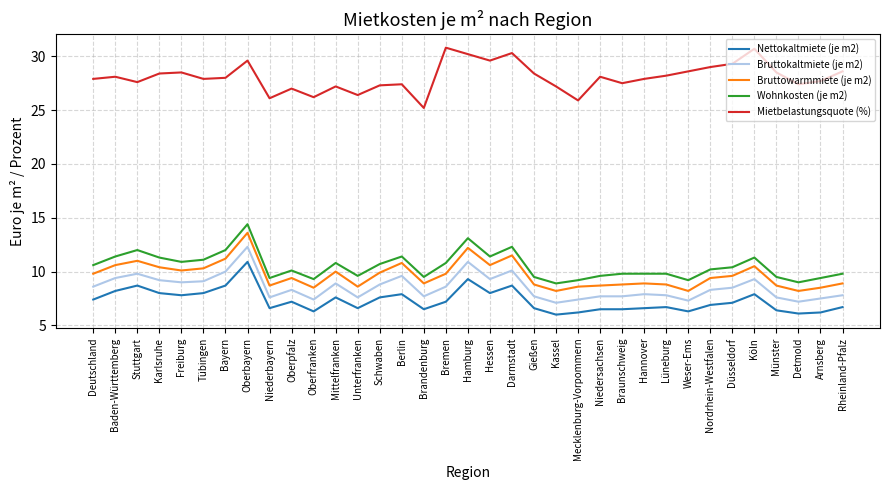

What is the difference between the Mietbelastungsquote (%) values at Lüneburg and Darmstadt?

2.1